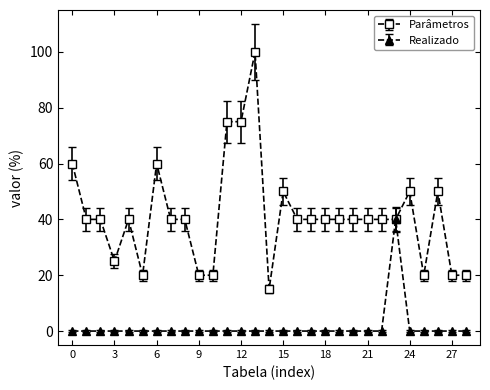

What is the maximum value shown in the chart?

100